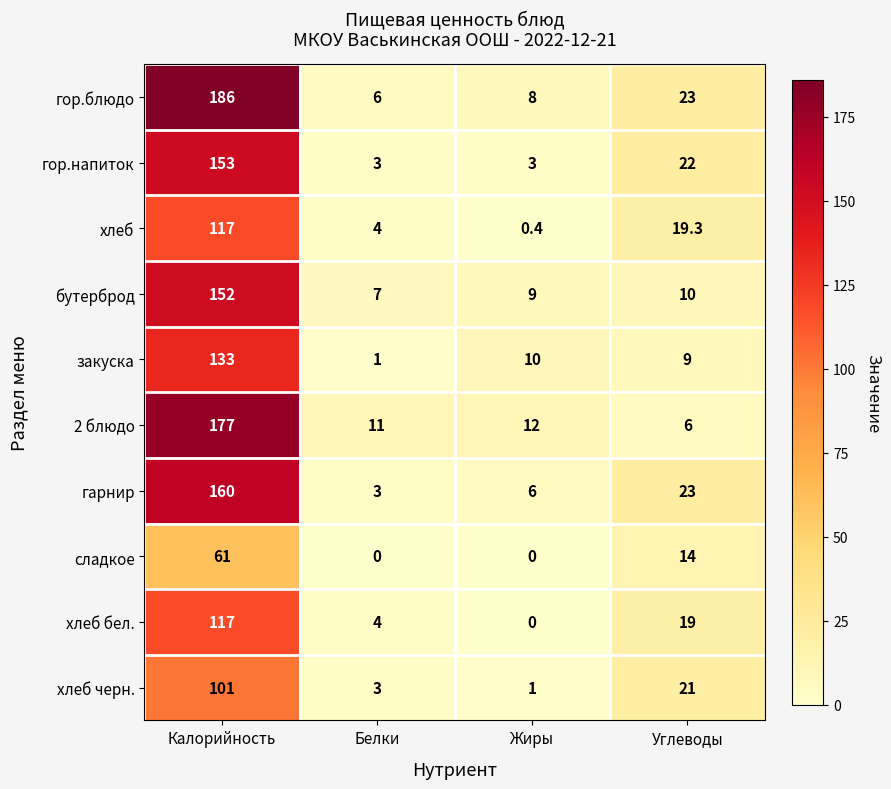

What is the minimum value for гарнир?

3.0